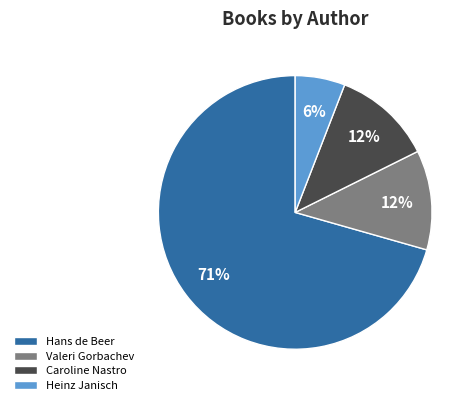

To the nearest percent, what is the average slice percentage?

25%